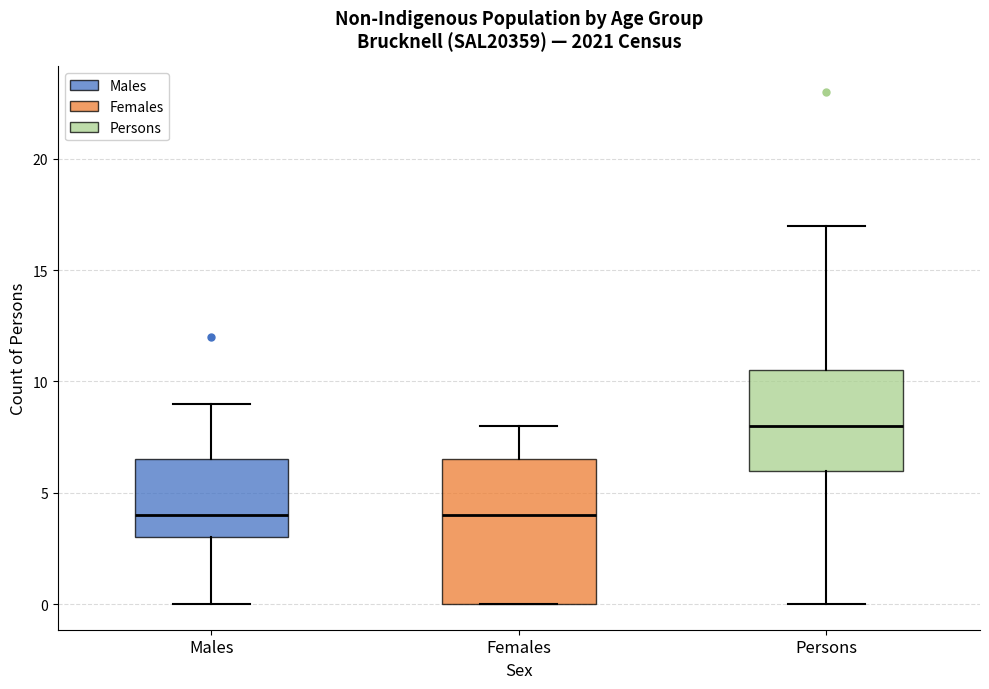

Reading left to right, read every box against the y-axis: the position of its median line, the range the box covers, and the ends of its whiskers. The values are not printed on the chart, so give them approximately, as read against the axis.

Males: median 4.0, box 3.0 to 6.5, whiskers 0.0 to 9.0
Females: median 4.0, box 0.0 to 6.5, whiskers 0.0 to 8.0
Persons: median 8.0, box 6.0 to 10.5, whiskers 0.0 to 17.0